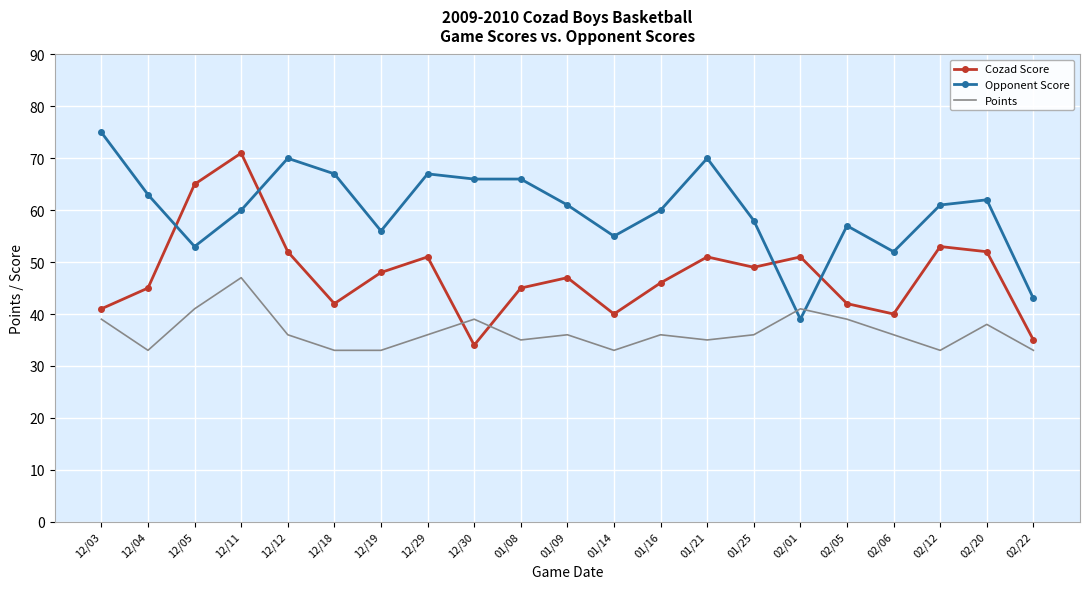

What is the difference between the maximum and second lowest values in the Opponent Score series?

32